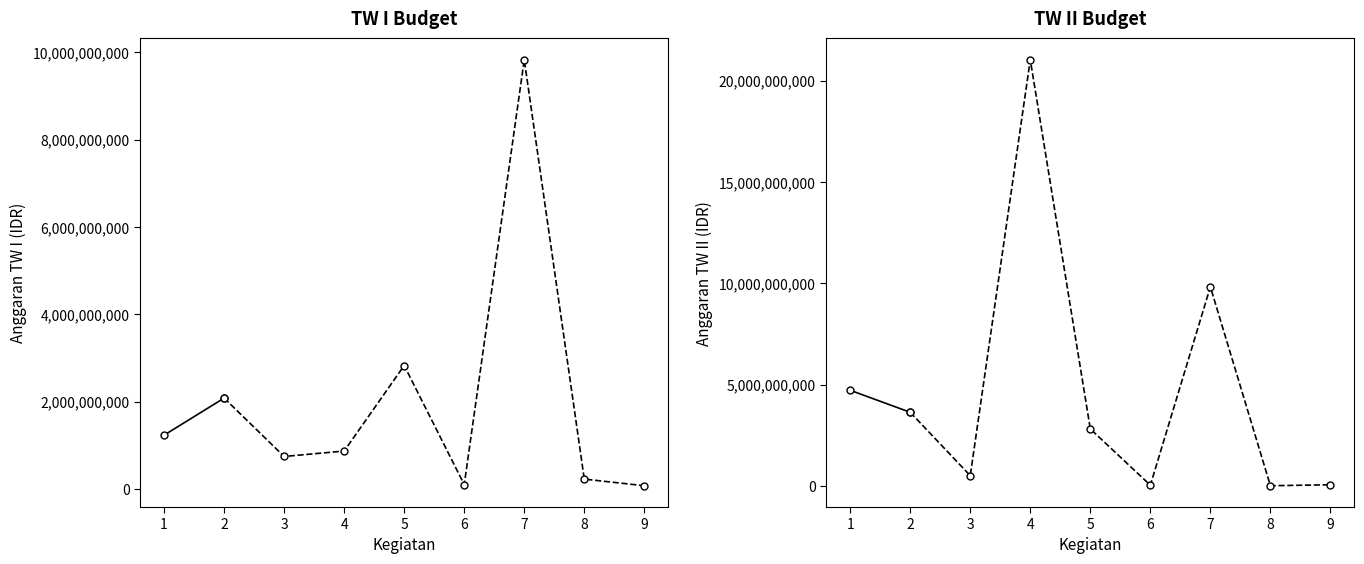

What is the highest value of the TW I Budget series?

2080000000